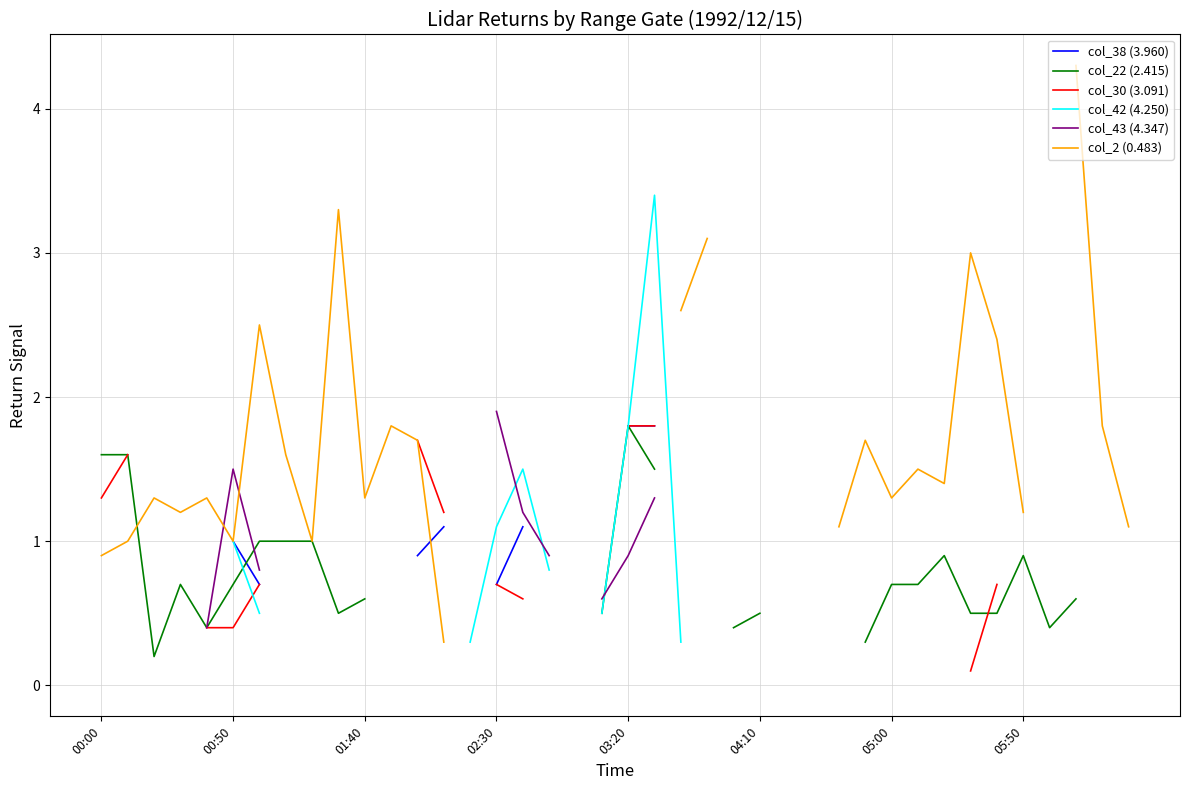

At which label is col_2 (0.483) closest to 2?

11